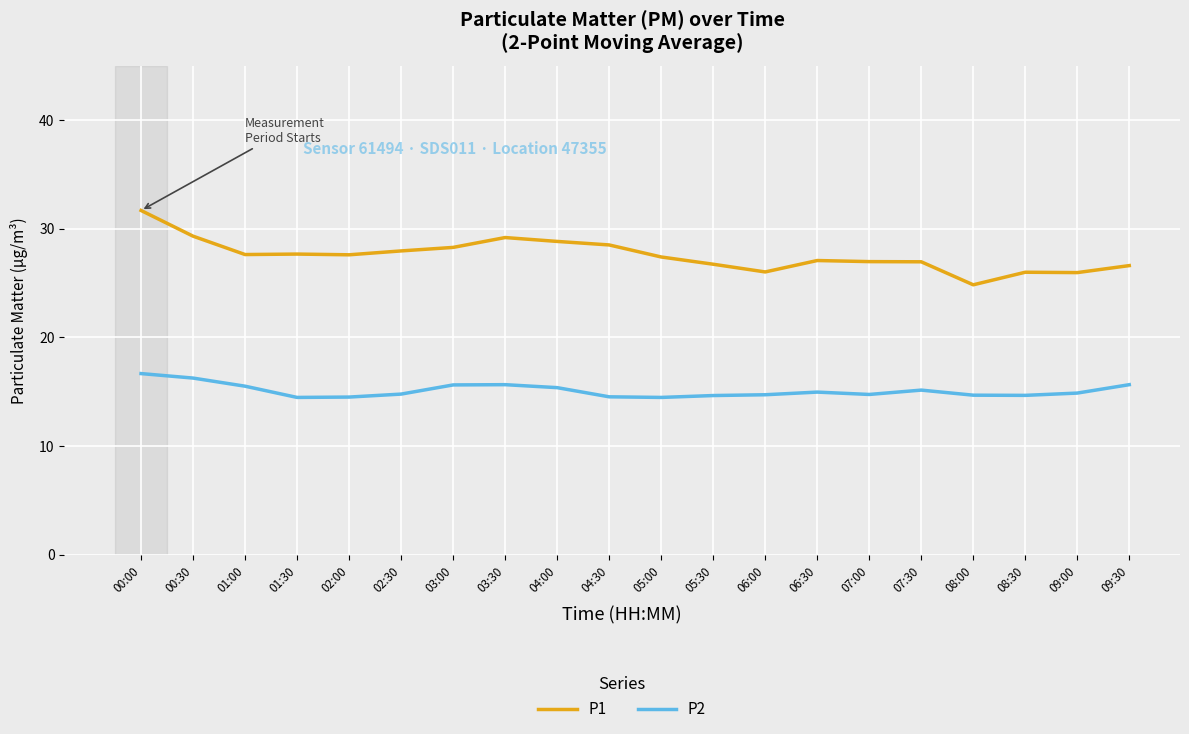

List the series in order of their peak value, highest first.

P1, P2